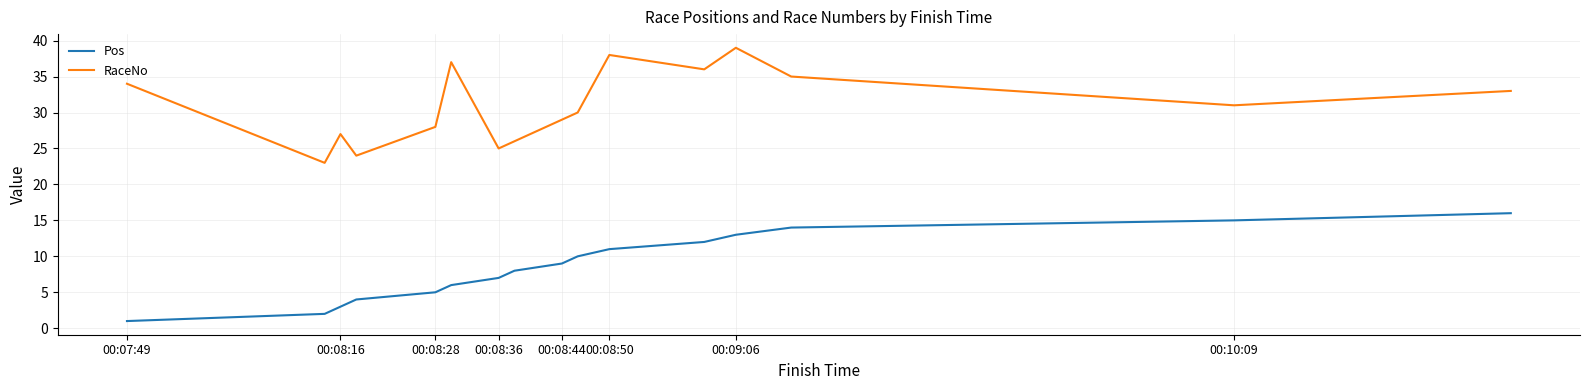

Rank the series by their maximum value, from highest to lowest.

RaceNo, Pos